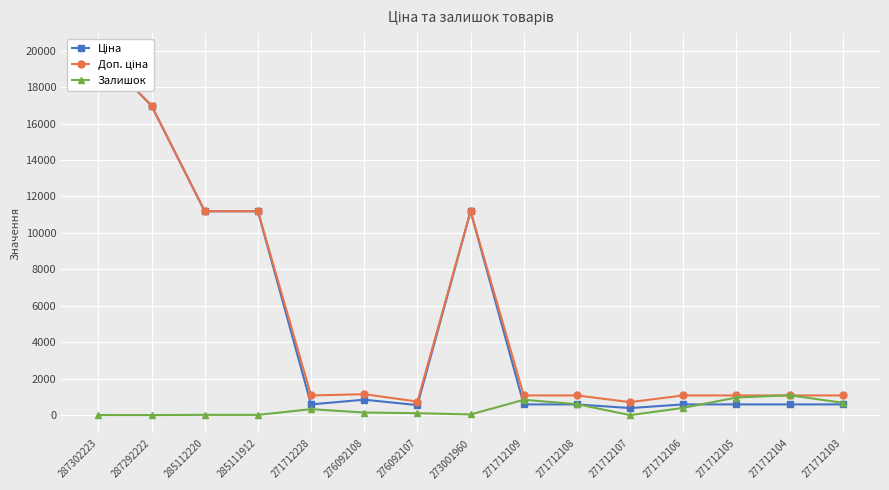

Which series has the widest spread of values?

Ціна